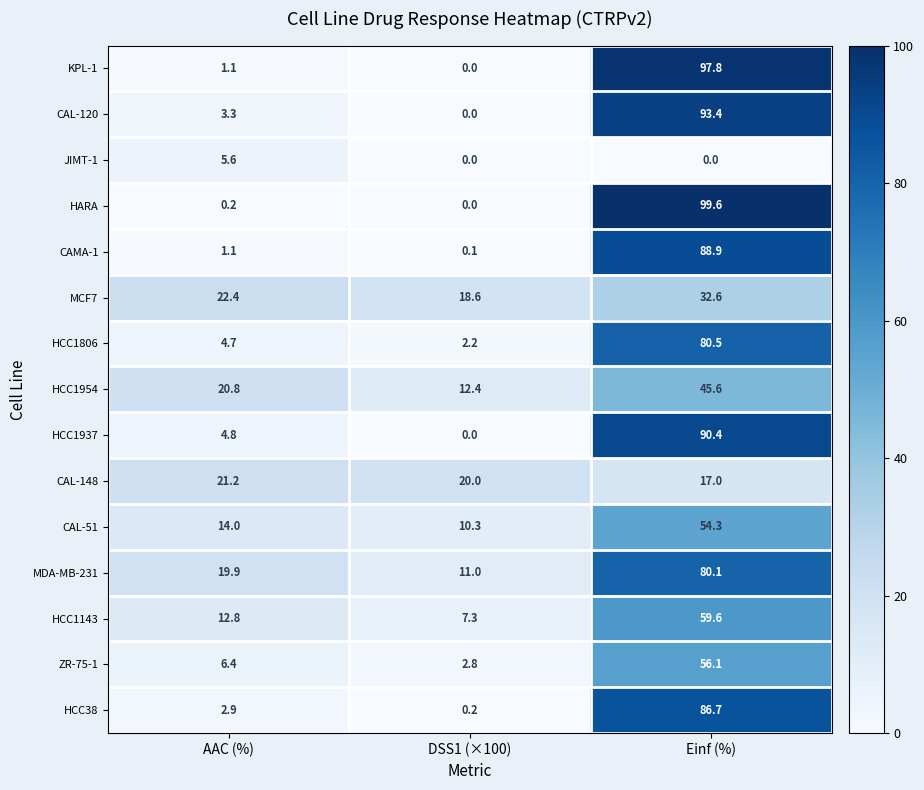

Which series has the widest spread of values?

HARA